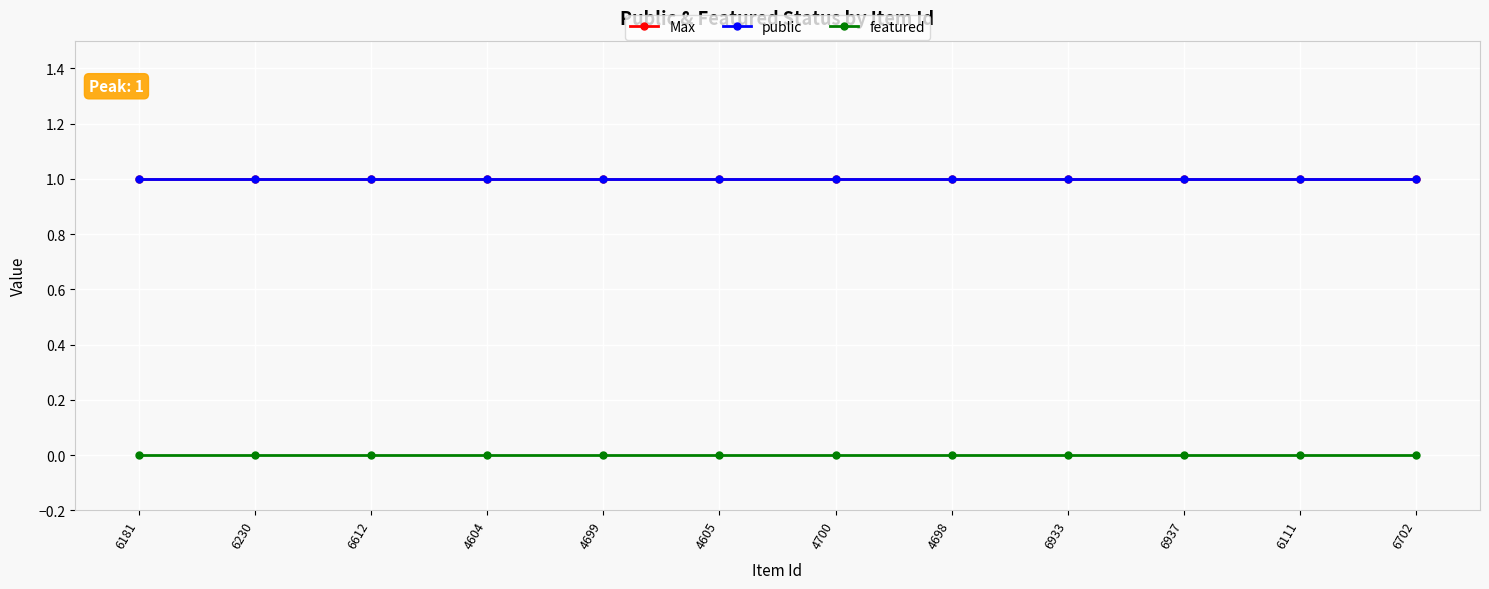

Reading left to right, what are all the values shown in this chart?

Max: 6181=1	6230=1	6612=1	4604=1	4699=1	4605=1	4700=1	4698=1	6933=1	6937=1	6111=1	6702=1
public: 6181=1	6230=1	6612=1	4604=1	4699=1	4605=1	4700=1	4698=1	6933=1	6937=1	6111=1	6702=1
featured: 6181=0	6230=0	6612=0	4604=0	4699=0	4605=0	4700=0	4698=0	6933=0	6937=0	6111=0	6702=0